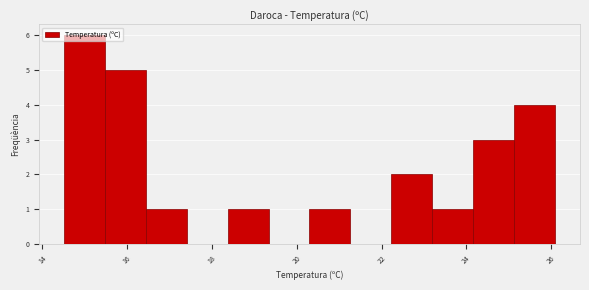

Reading left to right, transcribe this chart: for each bar, give the range it covers on the x-axis and its height. Neither the bar edges nor the heights are printed on the chart, so give them approximately, as read against the axes.

14.6 to 15.4: 6
15.4 to 16.4: 5
16.4 to 17.4: 1
17.4 to 18.4: 0
18.4 to 19.4: 1
19.4 to 20.4: 0
20.4 to 21.2: 1
21.2 to 22.2: 0
22.2 to 23.2: 2
23.2 to 24.2: 1
24.2 to 25.2: 3
25.2 to 26.2: 4